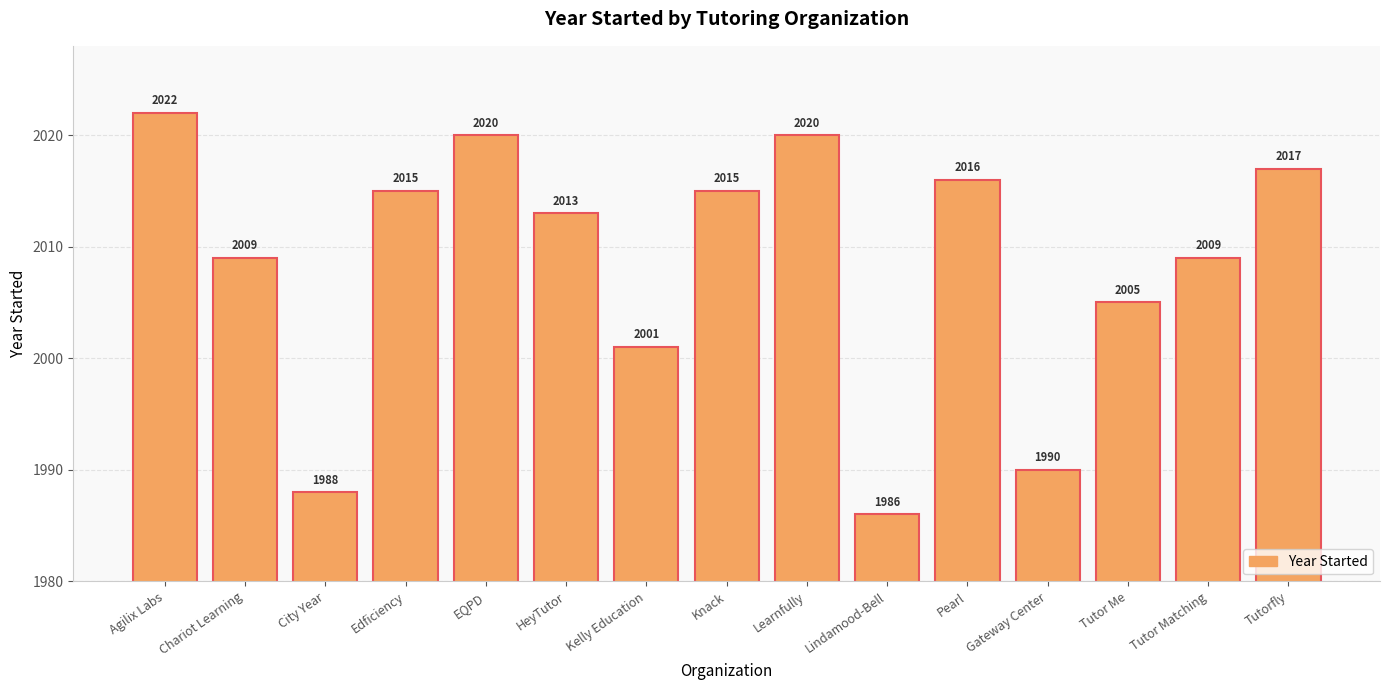

What is the difference between the values at Learnfully and Pearl?

4